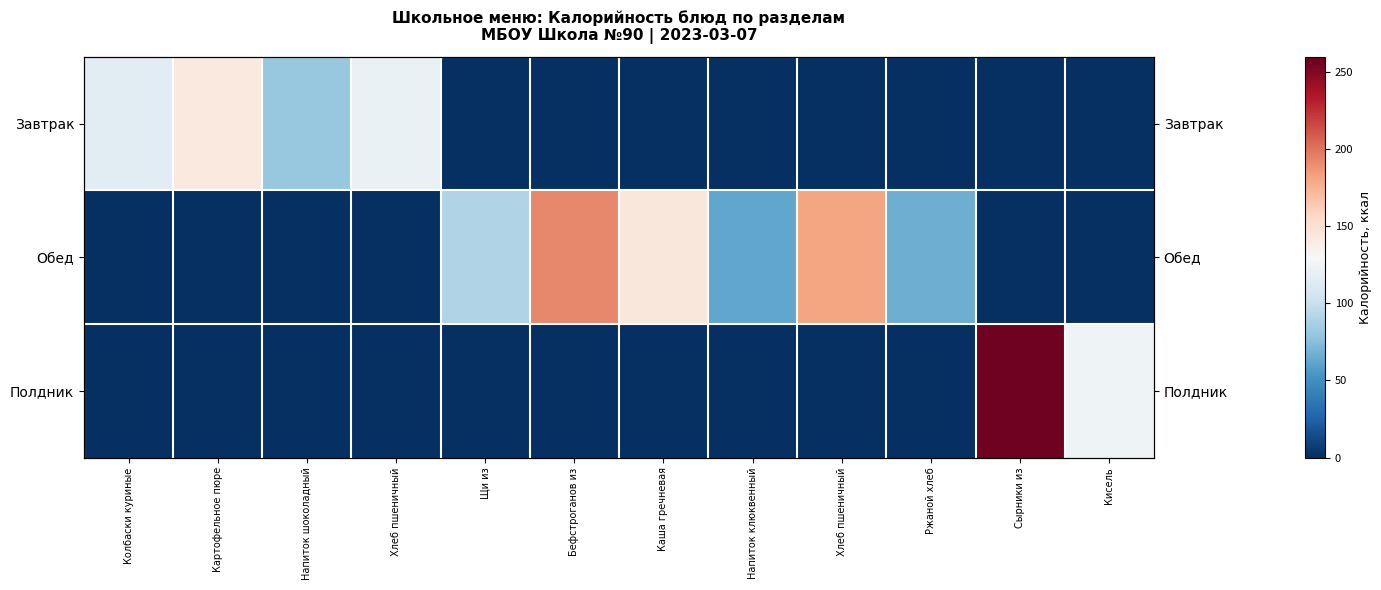

What is the sum of all Обед values?

738